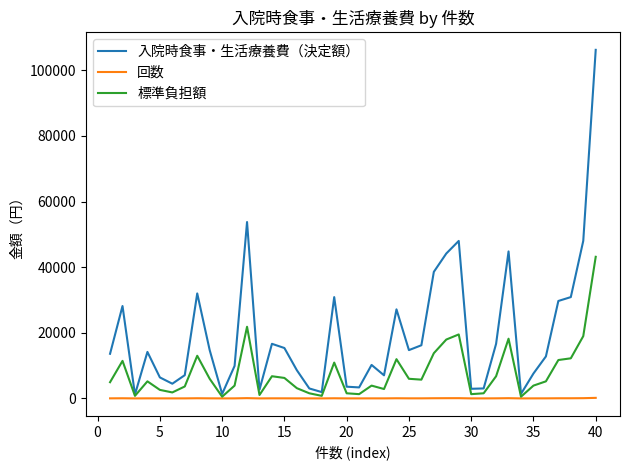

Which series has the widest spread of values?

入院時食事・生活療養費（決定額）